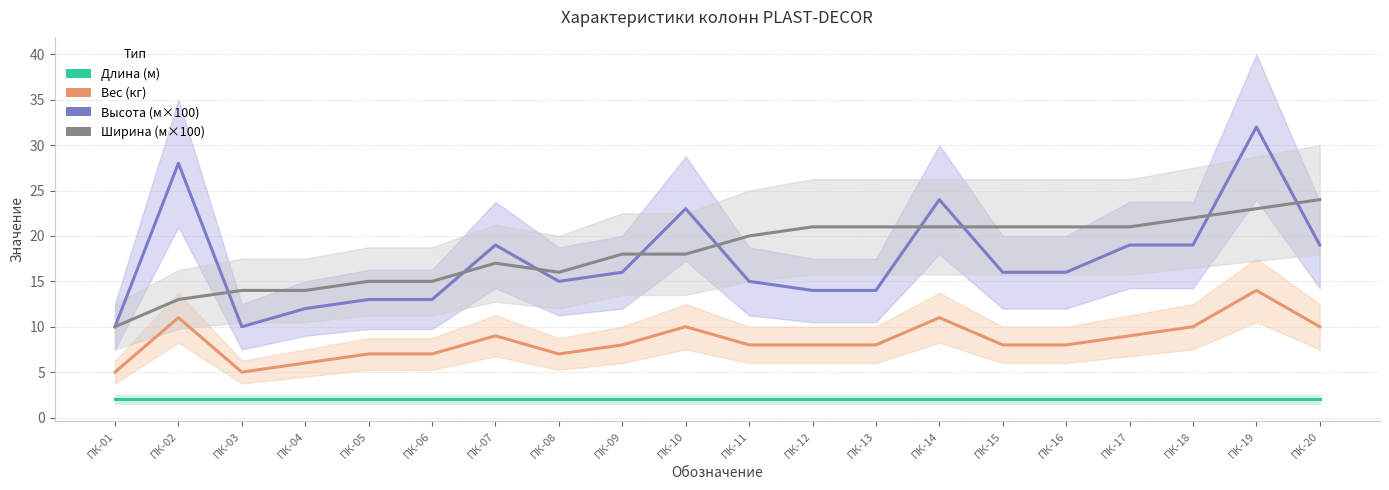

What is the difference between the maximum and second lowest values in the Ширина (м×100) series?

11